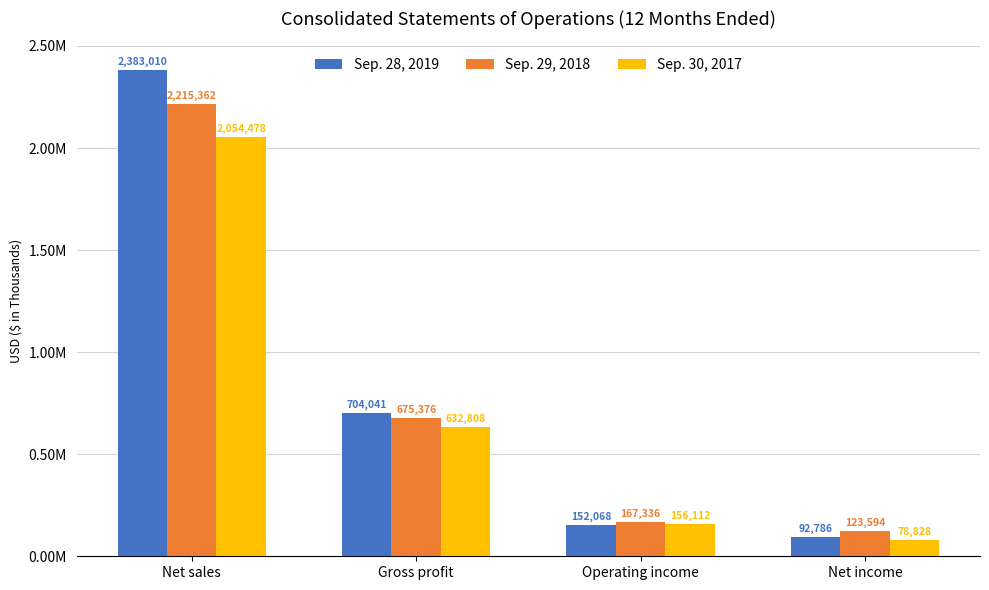

Are the bars grouped side by side (vs. stacked)?

Yes